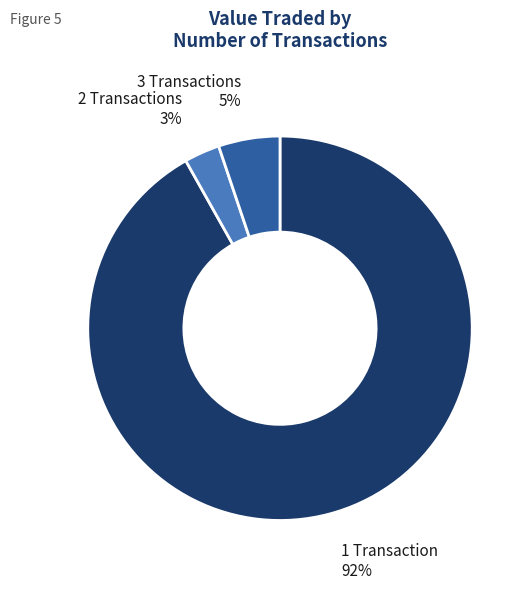

Is there a majority slice in this chart?

Yes